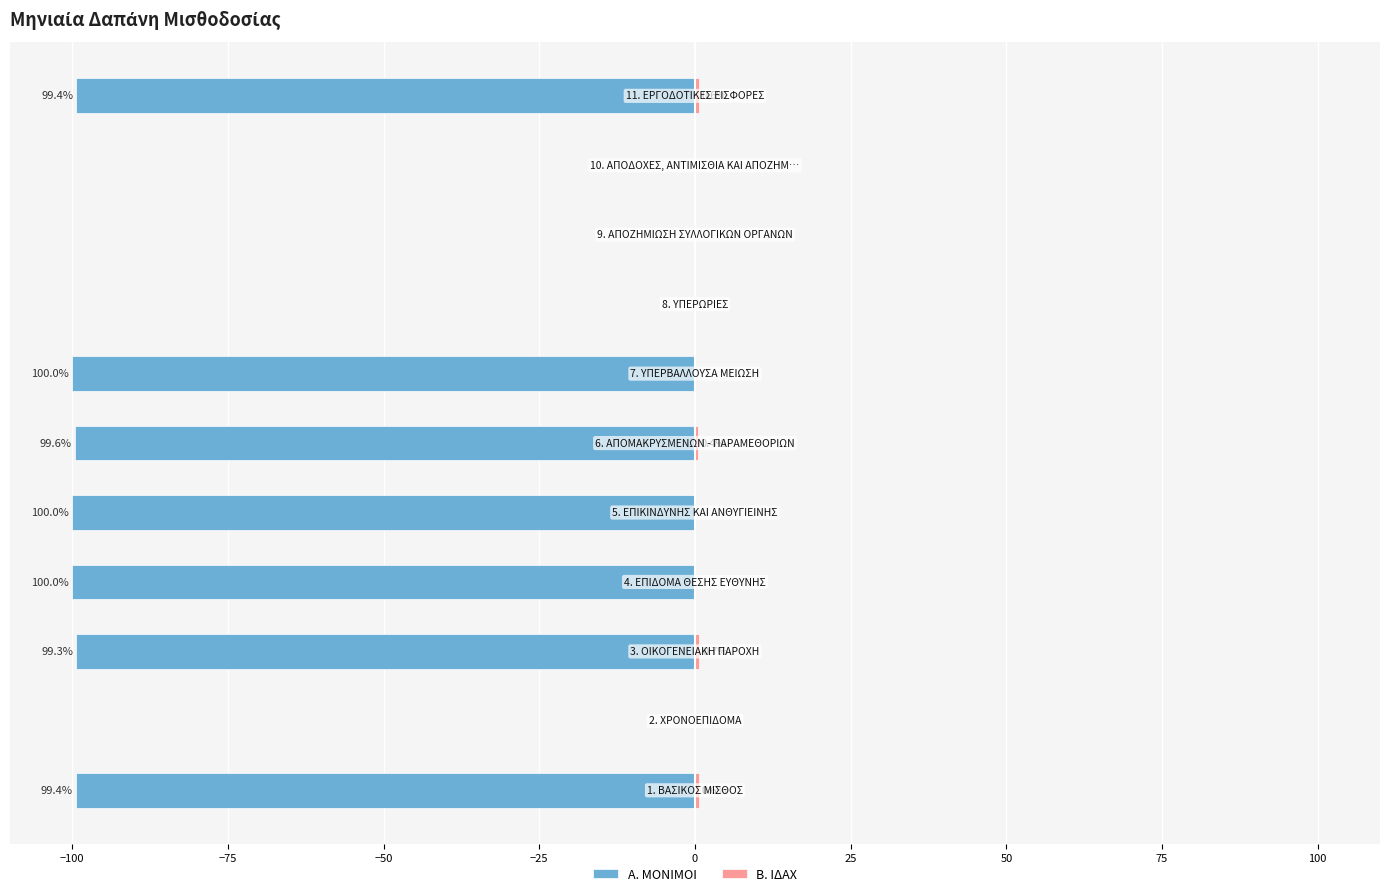

Read the Β. ΙΔΑΧ value at 0.

0.4